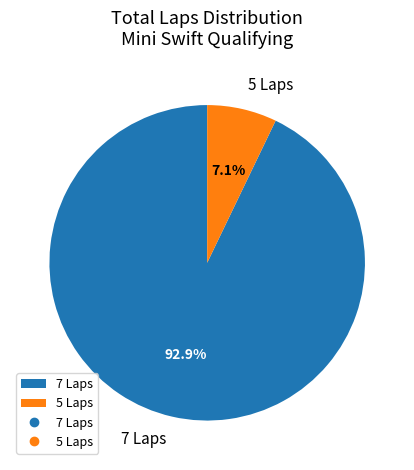

Is there any slice that represents more than half of the pie?

Yes